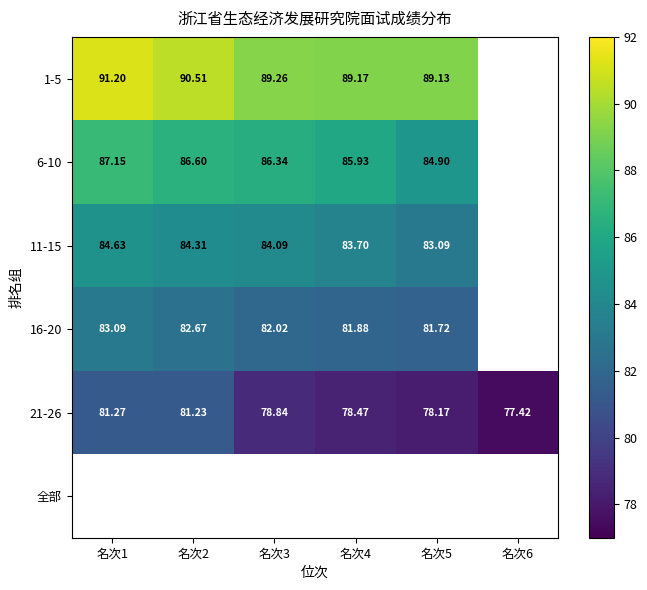

Is the value of 16-20 at 名次4 greater than the value of 6-10 at 名次5?

No